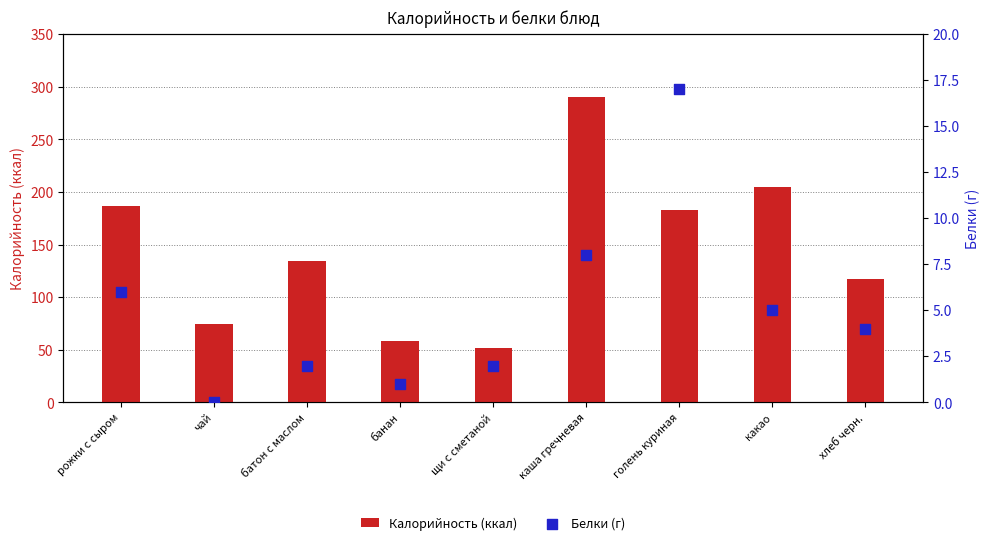

Which series has the largest Y range (max minus min)?

Калорийность (ккал)